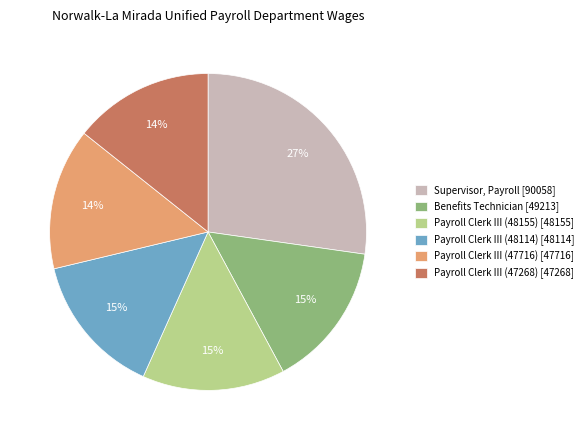

Count the number of slices in the pie.

6